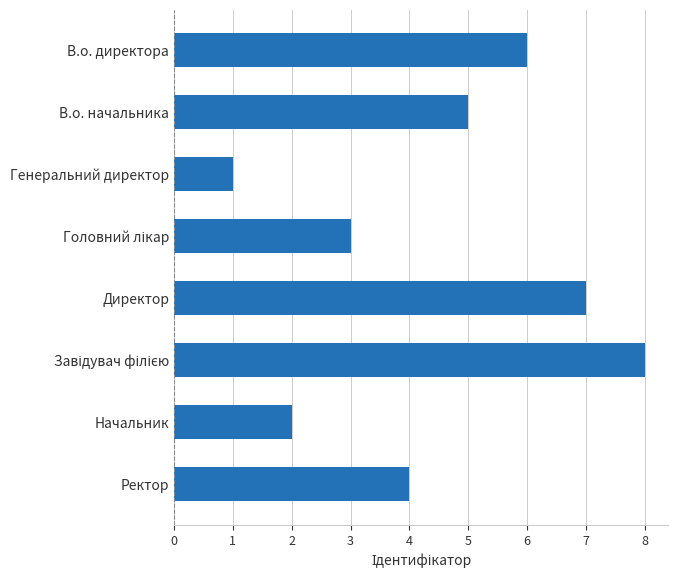

What is the sum of all values?

36